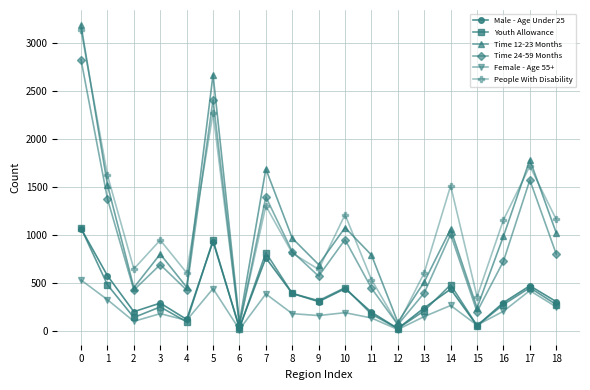

Rank the series at 3 from lowest to highest value.

Female - Age 55+, Youth Allowance, Male - Age Under 25, Time 24-59 Months, Time 12-23 Months, People With Disability